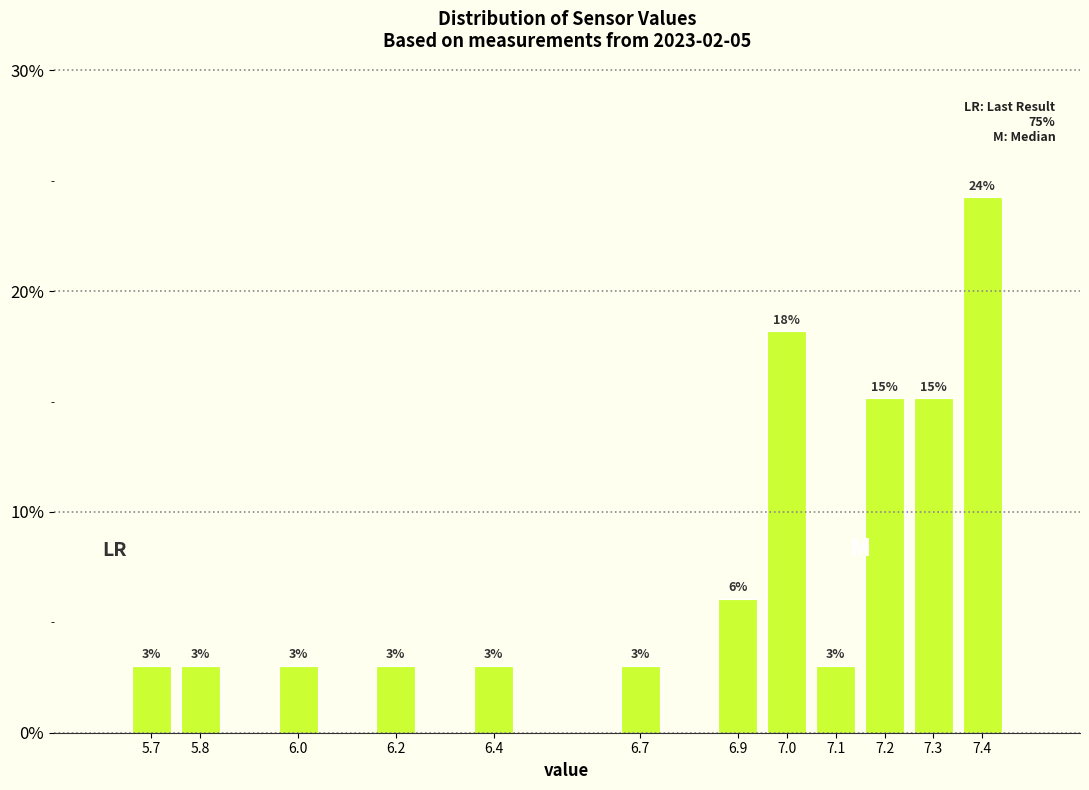

Are the bars horizontal?

No